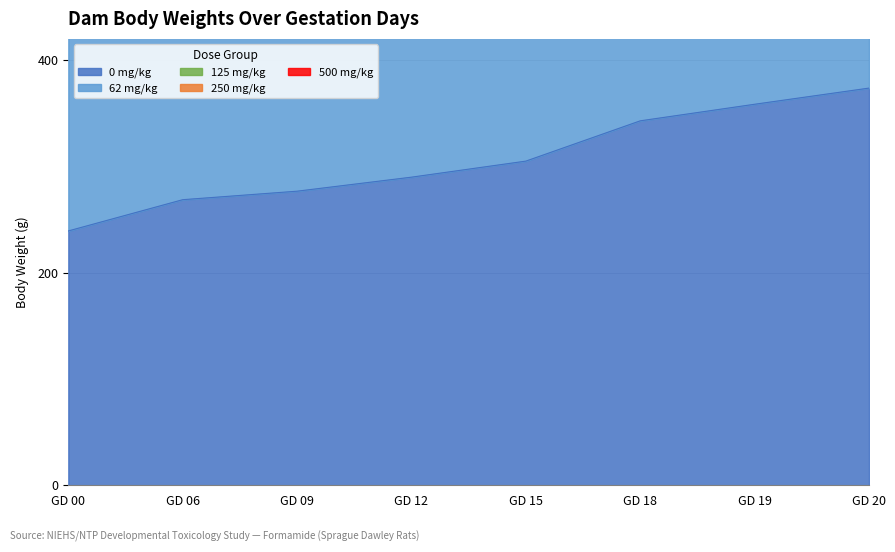

The value of 500 mg/kg at GD 18 is 1028.2. True or false?

True